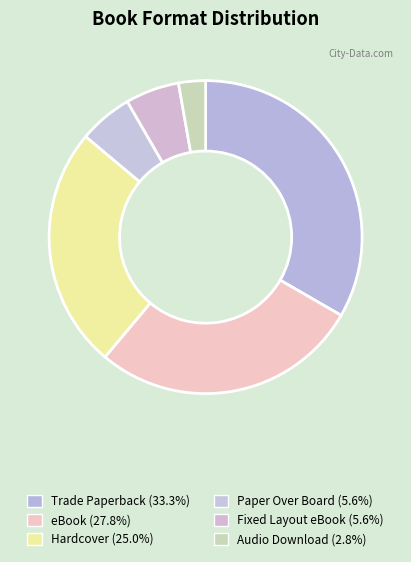

What is the largest slice in the pie chart?

Trade Paperback